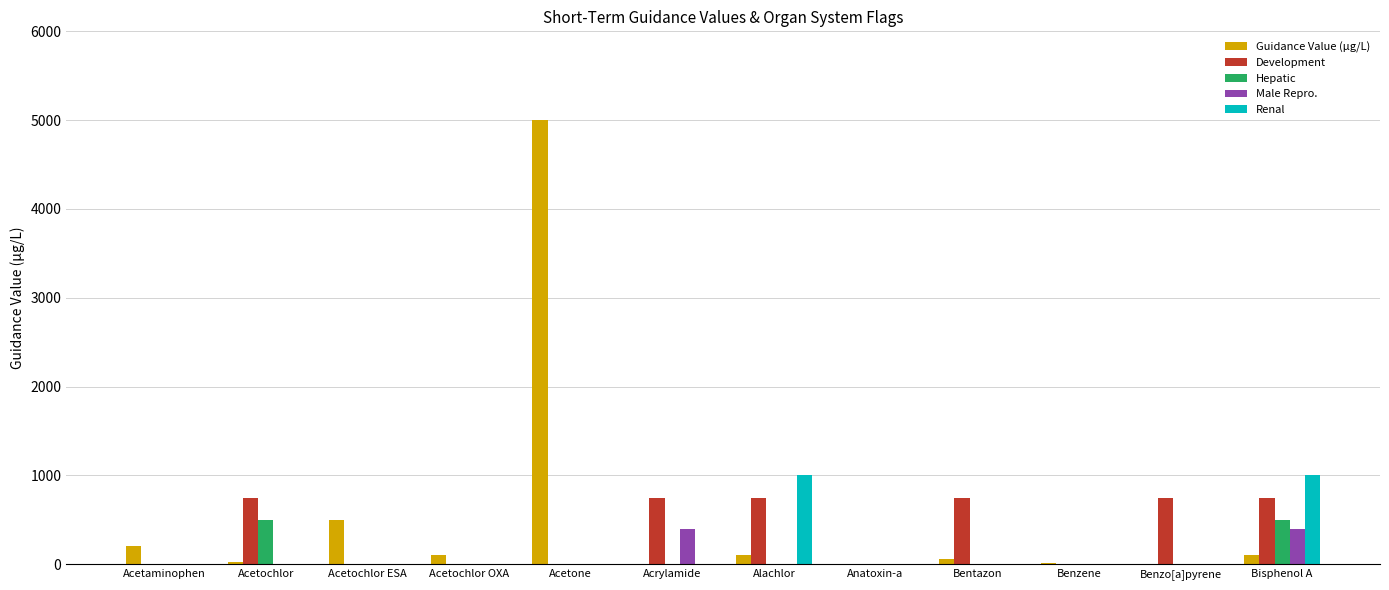

How many groups of bars are there?

12